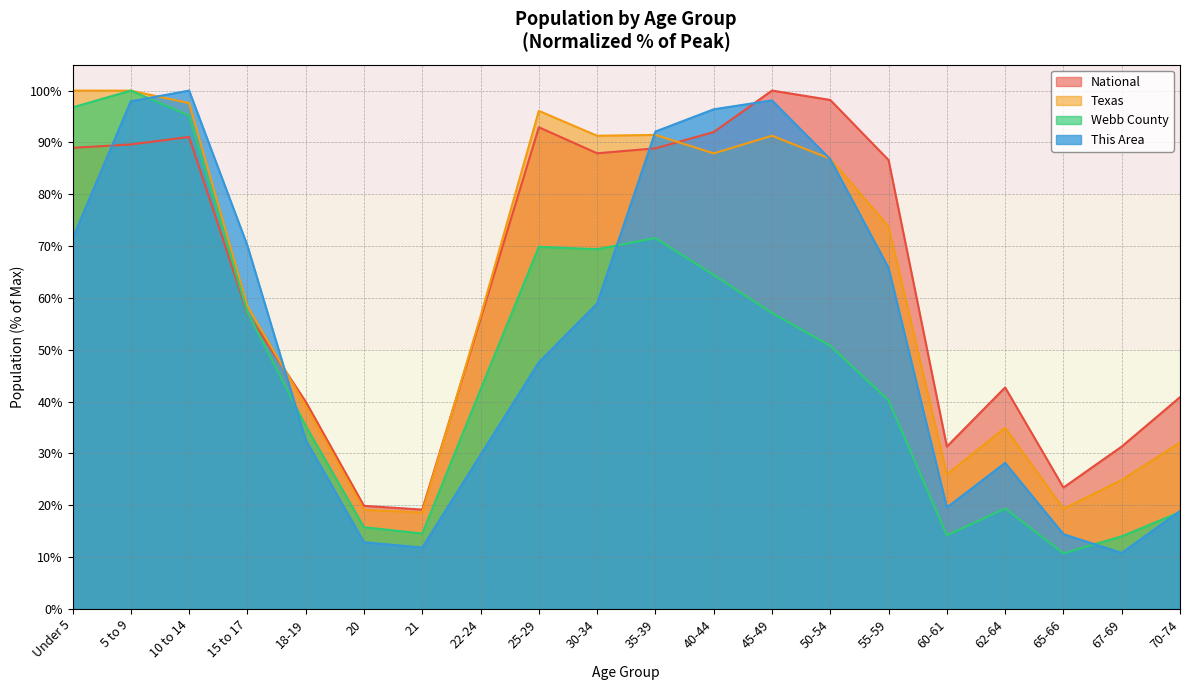

True or false: National has more than 2 points higher than both neighbors.

True